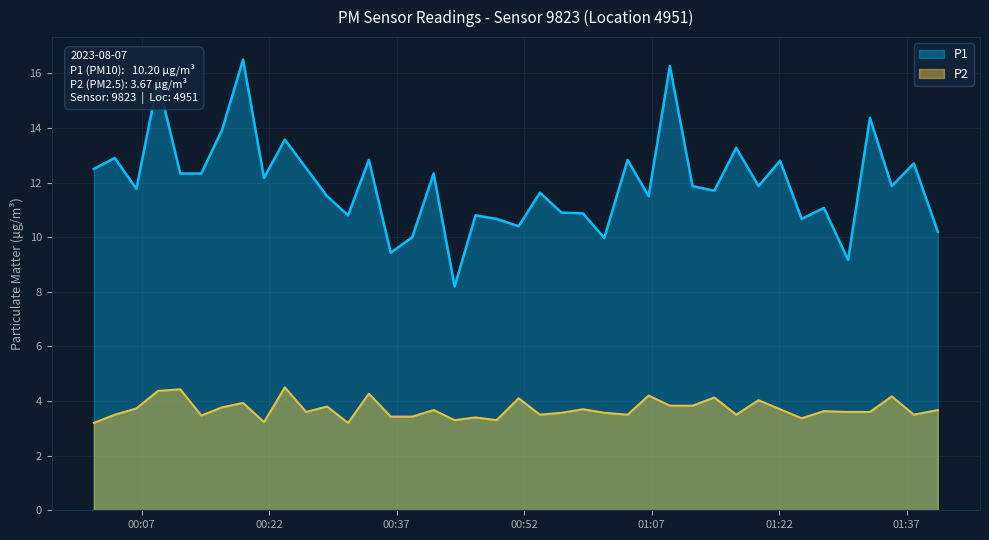

Which series has the largest total across all categories?

P1